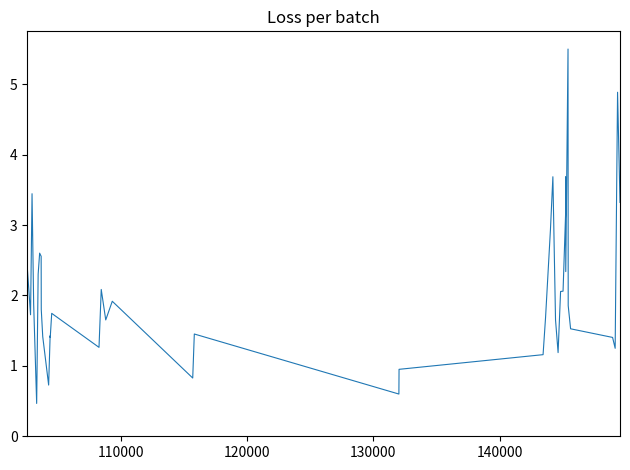

What is the value of the 33rd point from the left?

2.3